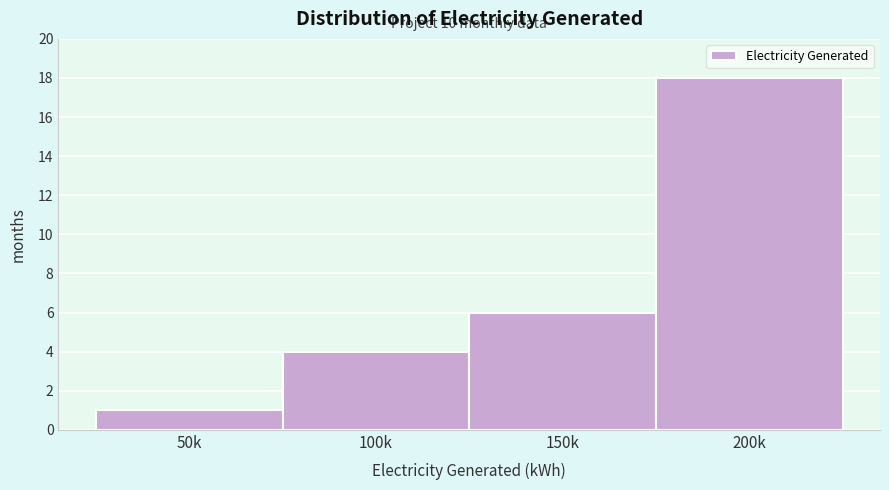

Reading right to left, list all the values displayed in this chart.

200k=18	150k=6	100k=4	50k=1